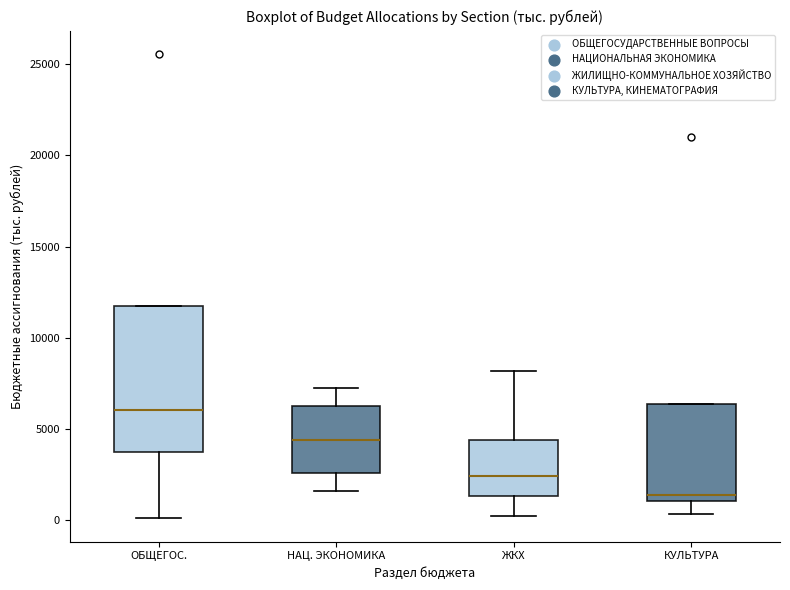

Reading left to right, read every box against the y-axis: the position of its median line, the range the box covers, and the ends of its whiskers. The values are not printed on the chart, so give them approximately, as read against the axis.

ОБЩЕГОС.: median 6000, box 3500 to 12000, whiskers 0 to 12000
НАЦ. ЭКОНОМИКА: median 4500, box 2500 to 6000, whiskers 1500 to 7000
ЖКХ: median 2500, box 1500 to 4500, whiskers 0 to 8000
КУЛЬТУРА: median 1500, box 1000 to 6500, whiskers 500 to 6500